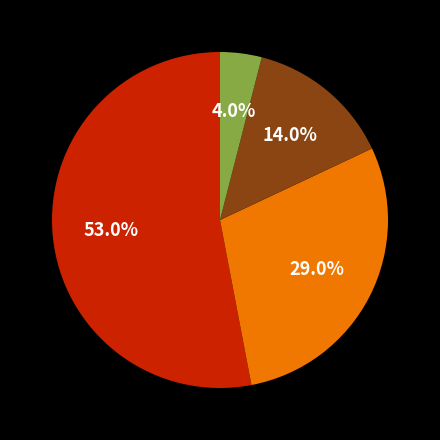

How many slices are in this pie chart?

4